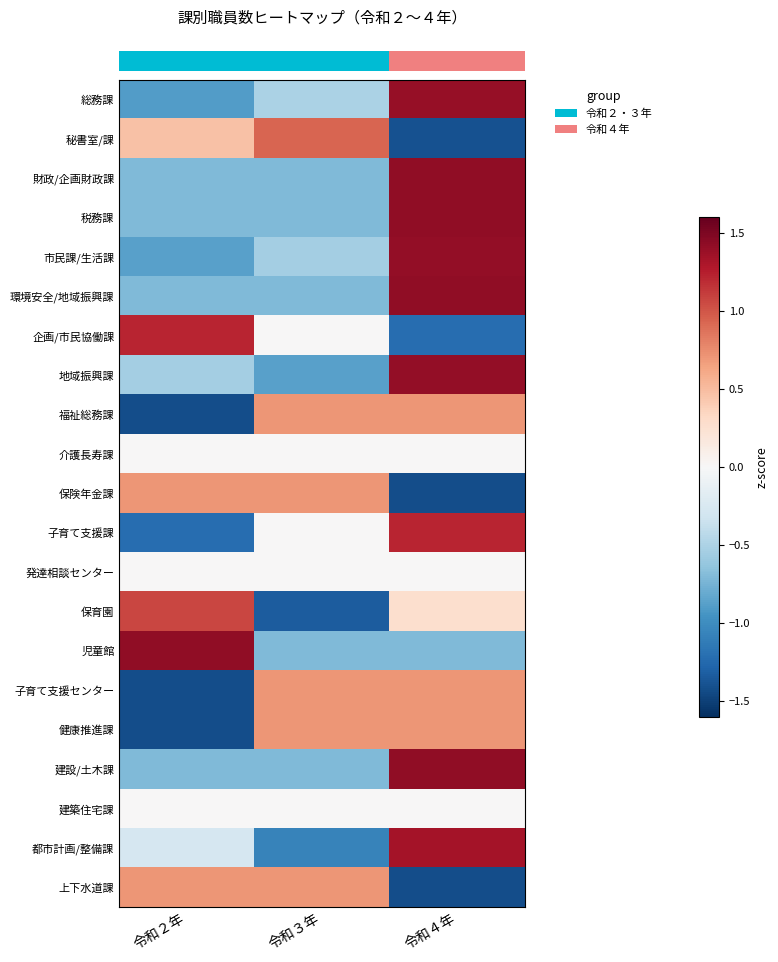

Count the number of data series in this chart.

21